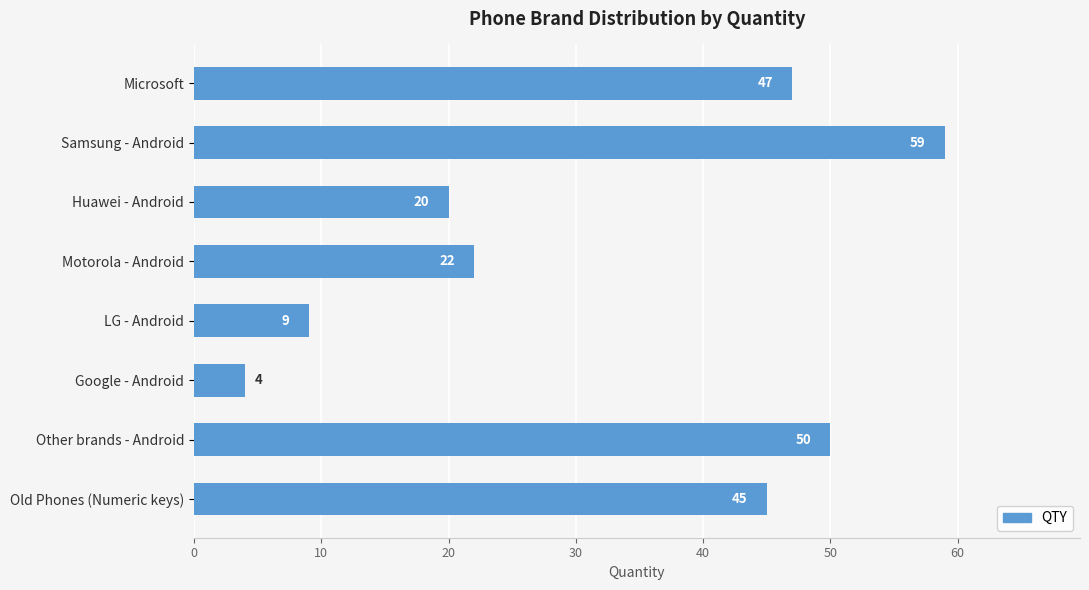

At which label is the value closest to 31?

Motorola - Android